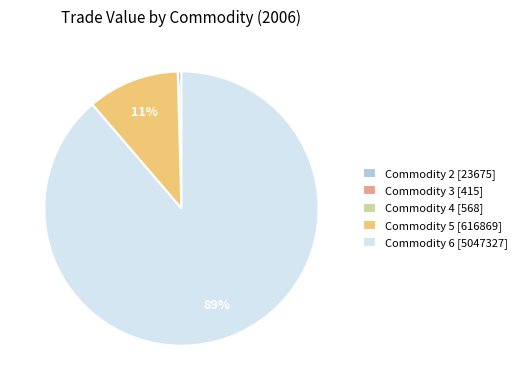

Is the sum of Commodity 2 [23675] and Commodity 6 [5047327] greater than half?

Yes